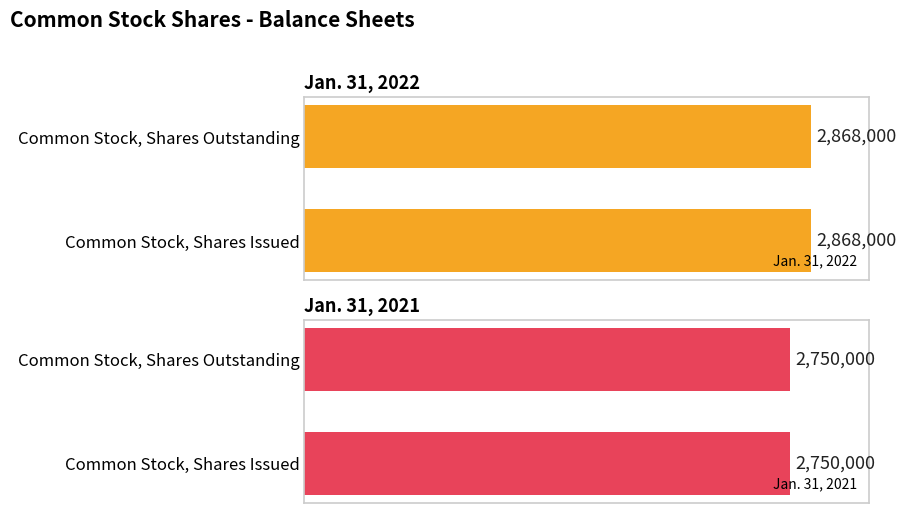

List the labels in order of Jan. 31, 2022 value, largest first.

Common Stock, Shares Issued, Common Stock, Shares Outstanding